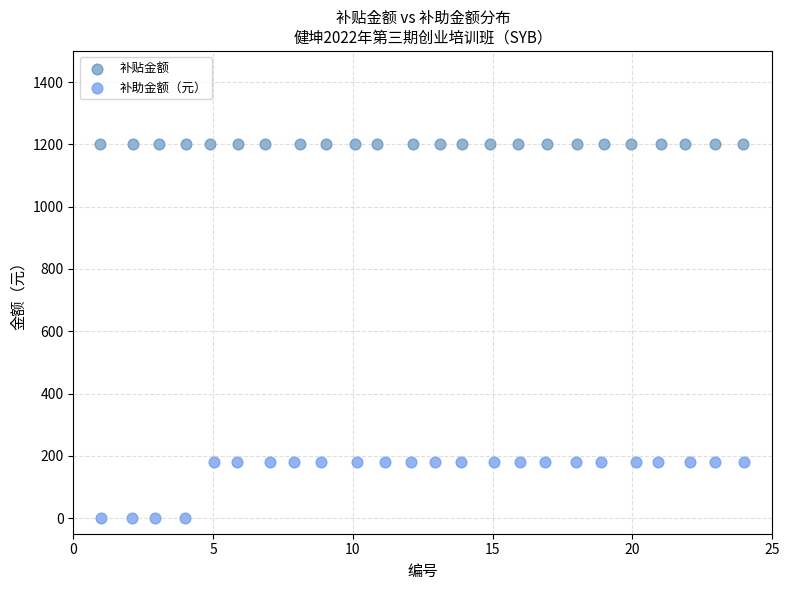

Which series contains the lowest Y value?

补助金额（元）